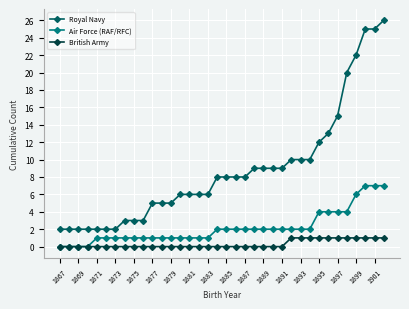

Which series has the largest total across all categories?

Royal Navy